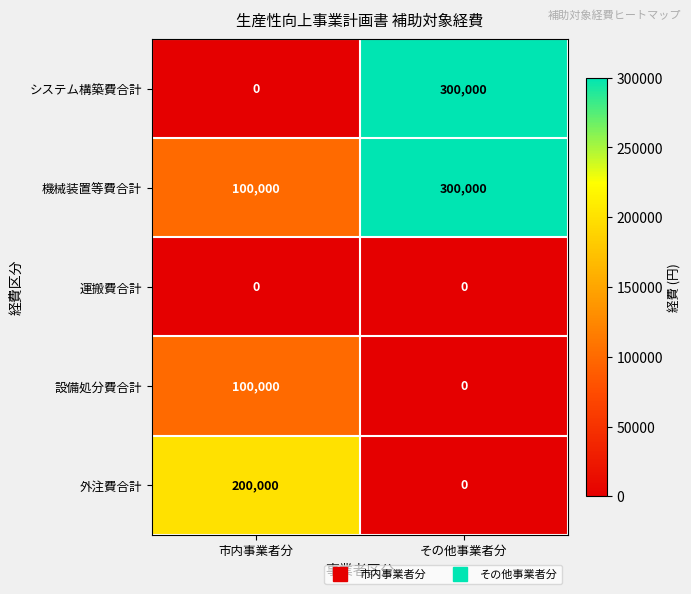

The 機械装置等費合計 series shows 460124 at その他事業者分. True or false?

False